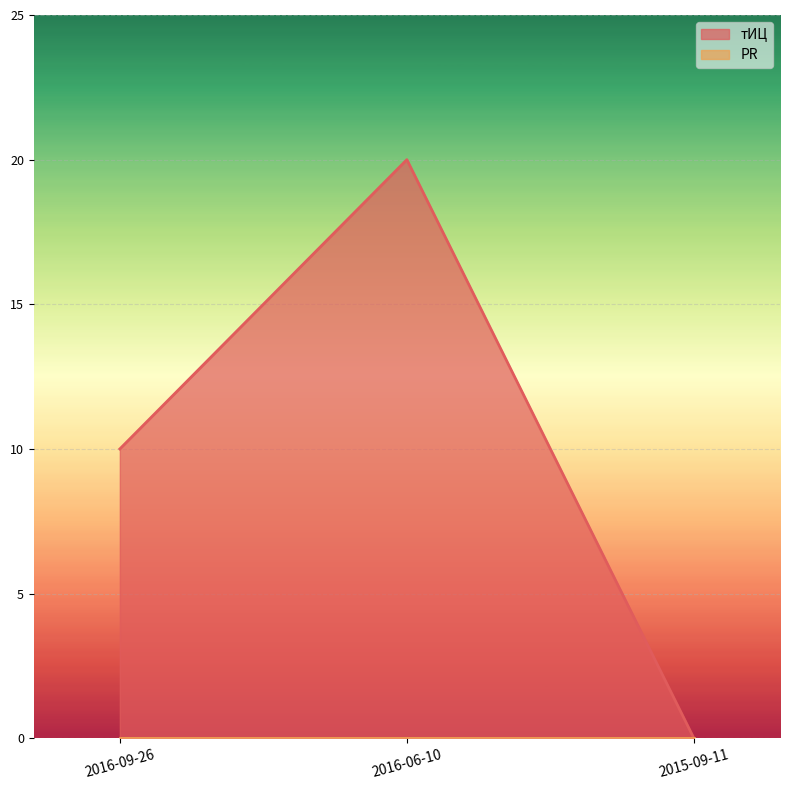

Reading left to right, list all the values displayed in this chart.

2016-09-26=10	2016-06-10=20	2015-09-11=0